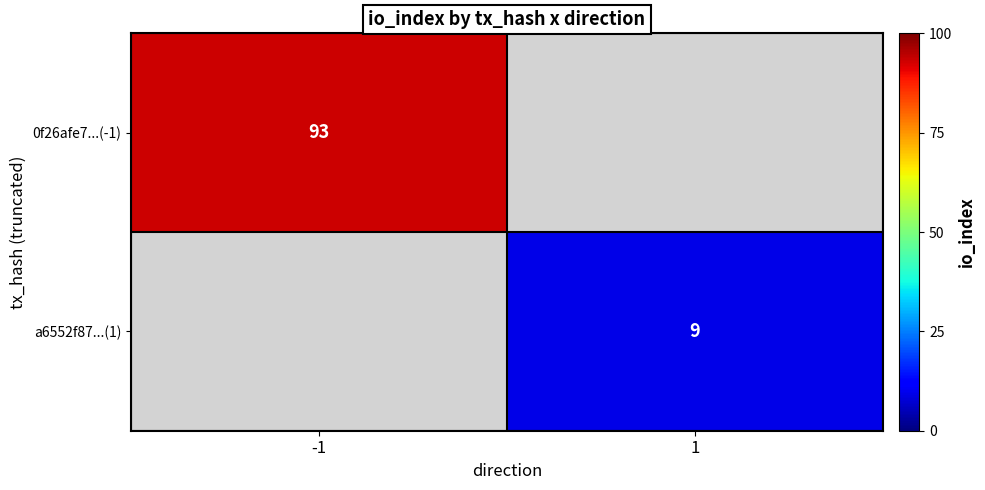

Is it true that a6552f87...(1) equals 4 at 1?

False